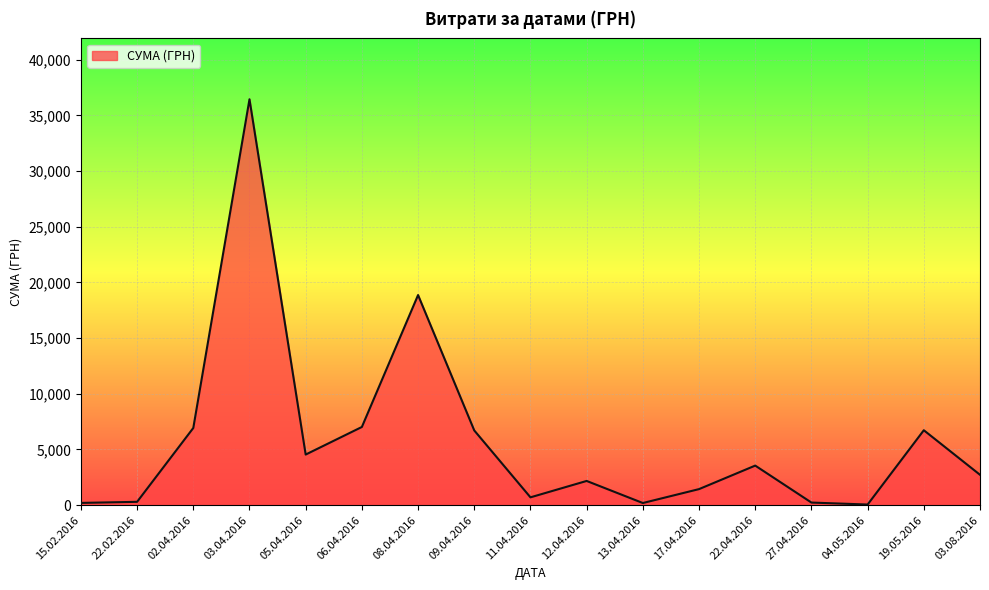

Approximately how many times larger is the value at 08.04.2016 compared to 22.02.2016?

63.5